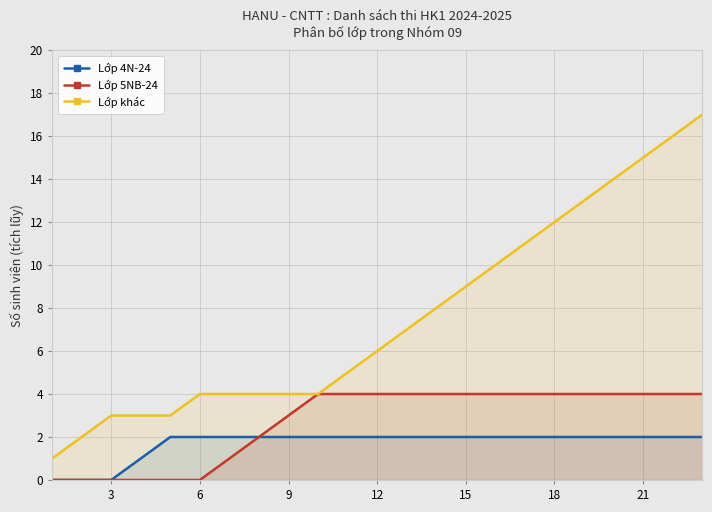

Which series has the largest total across all categories?

Lớp khác